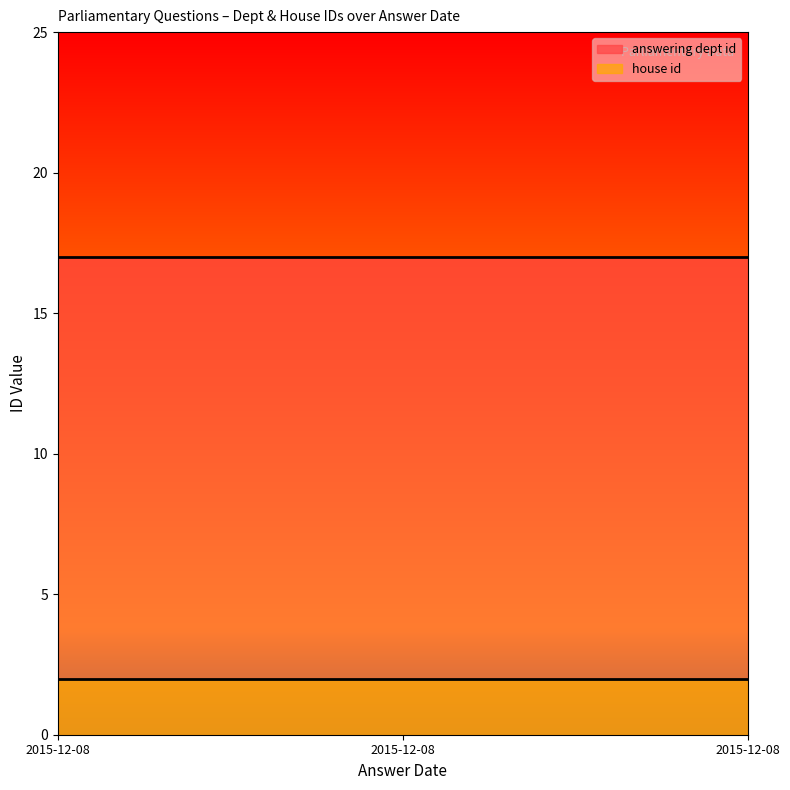

What is the greatest value displayed?

17